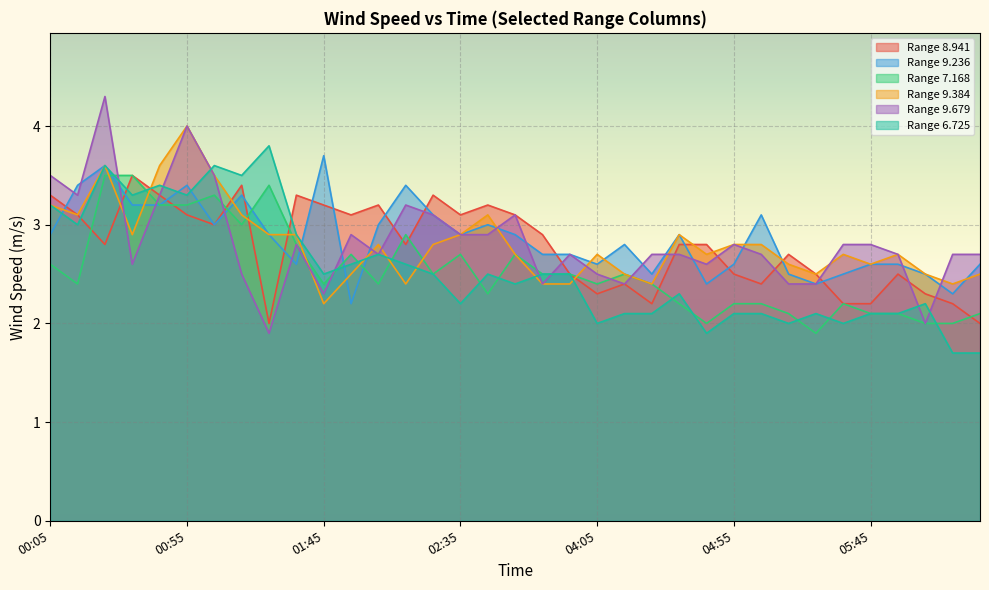

At which label does 7.168 reach its peak?

00:25